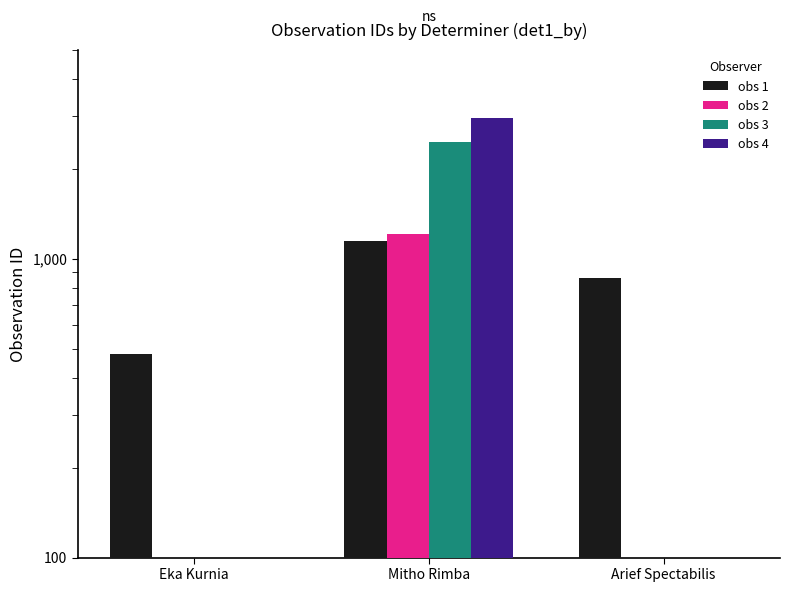

What is the difference between the maximum and second lowest values in the obs 2 series?

1206